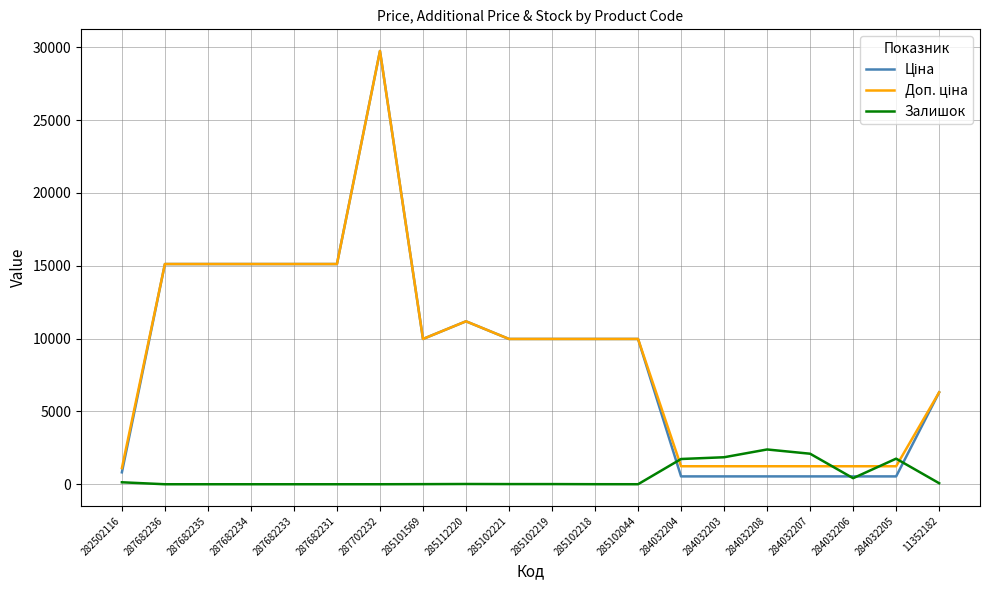

True or false: Залишок has a value of 0.0 at 287702232.

True